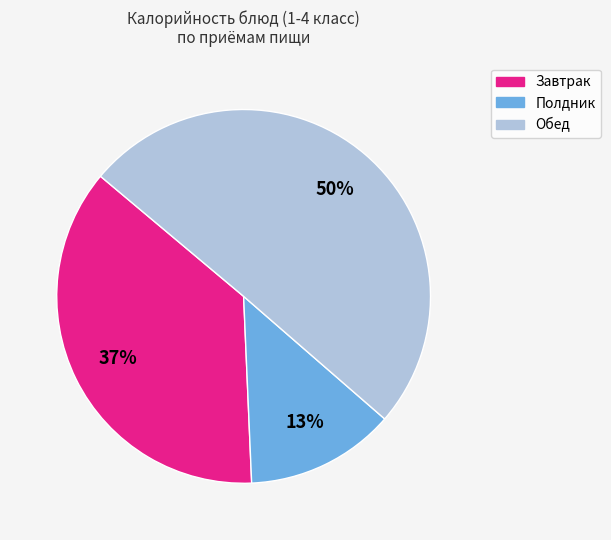

To the nearest percent, what is the difference between the largest and smallest slice percentages?

37%